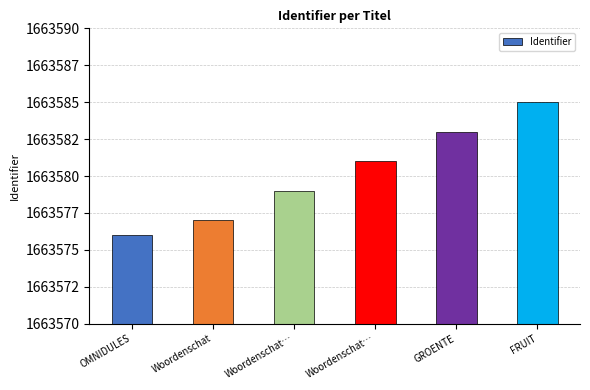

Where does the data first go above 1663581?

GROENTE